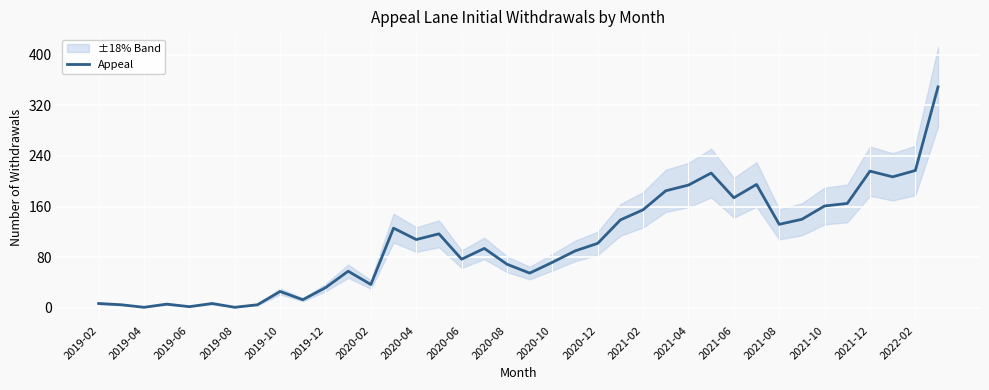

True or false: the data shows 211 at 2021-04.

False